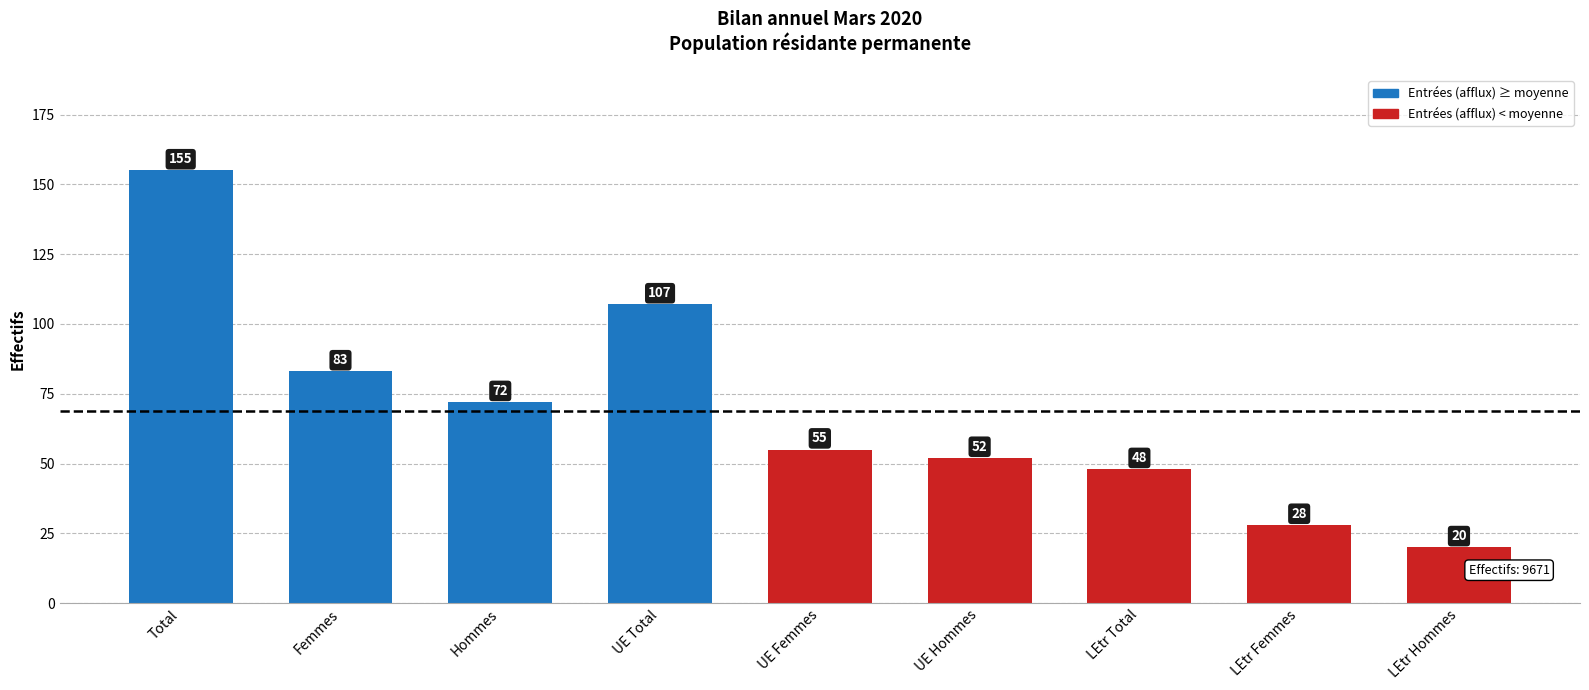

What is the difference between the maximum and second lowest values?

127